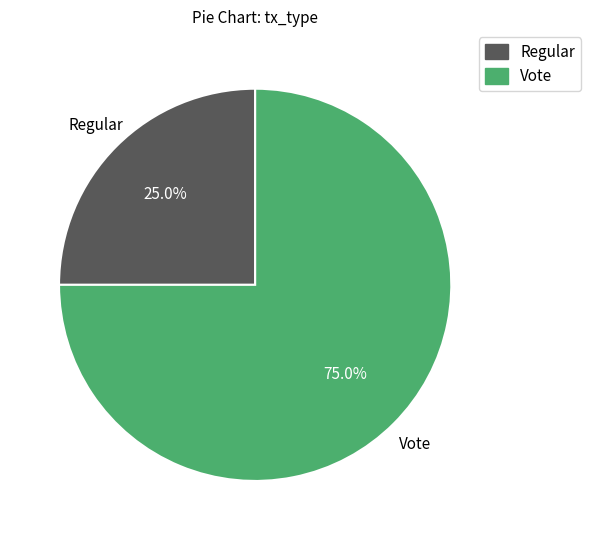

Rank the categories by value from highest to lowest.

Vote, Regular